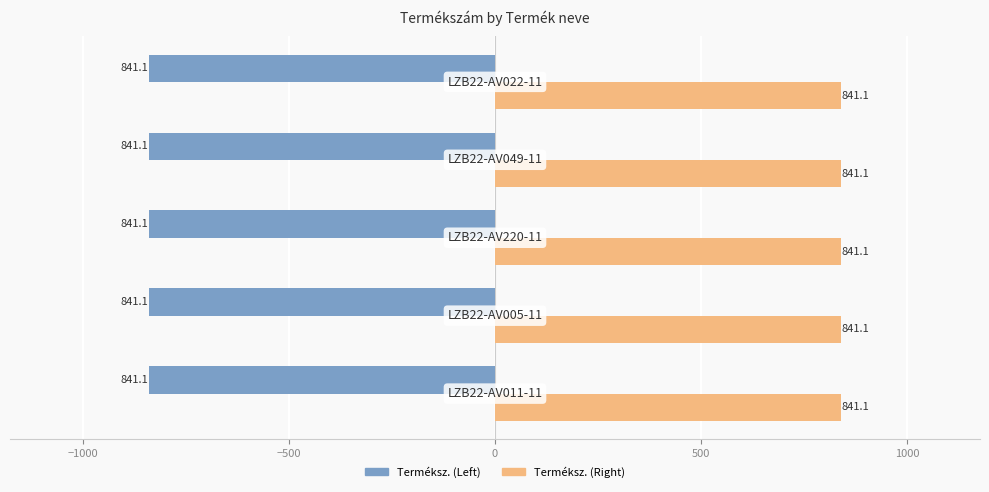

What is the sum of all Terméksz. (Right) values?

4205.5